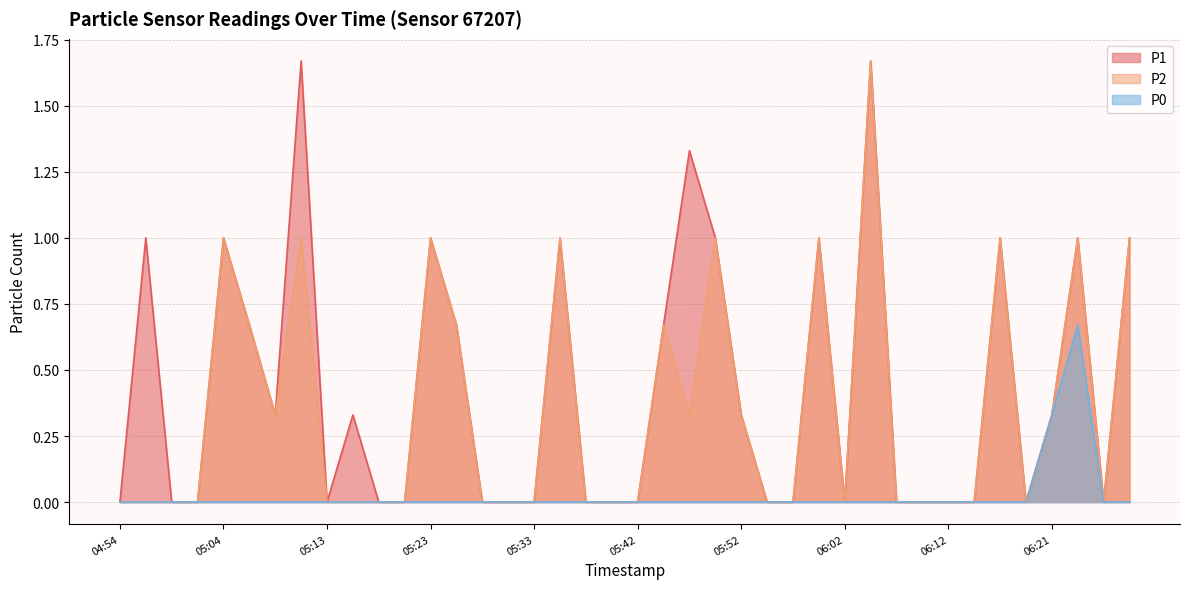

Does the chart display data point markers on the line(s)?

No